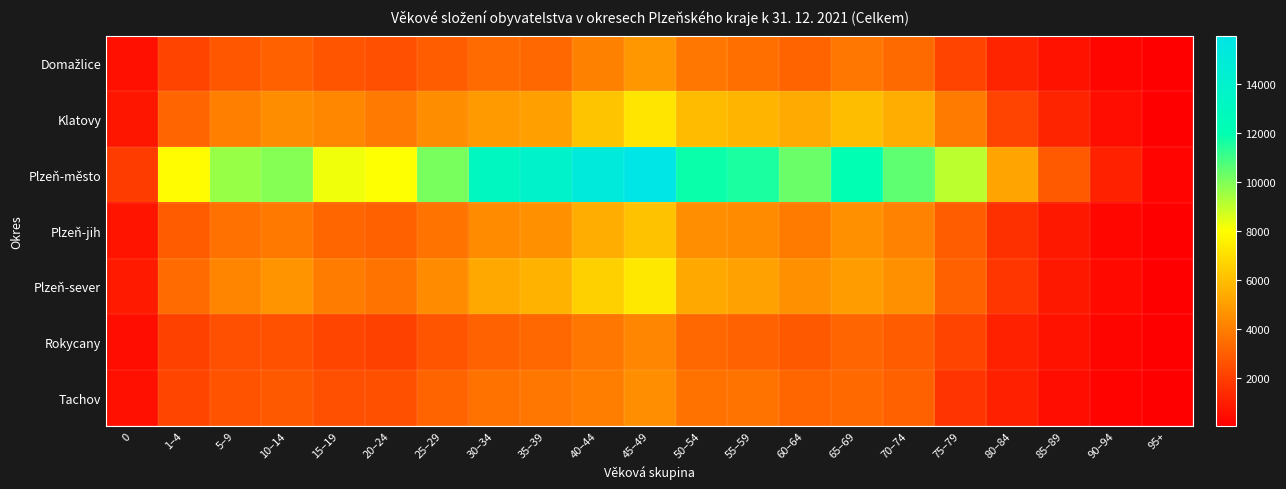

Which series has the largest total across all categories?

Plzeň-město